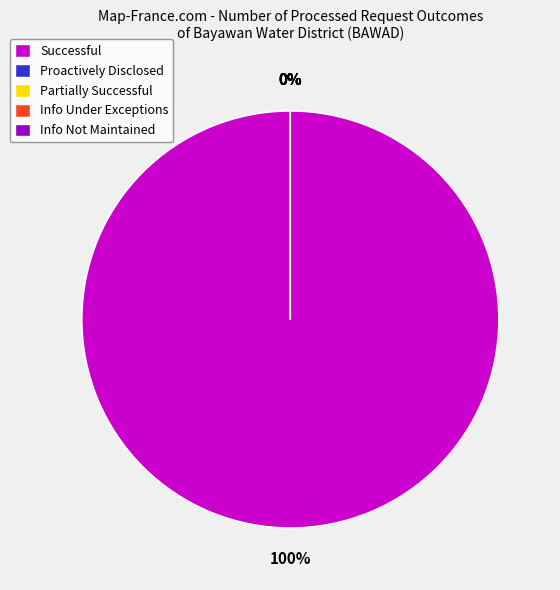

To the nearest percent, what is the difference between the Proactively Disclosed and Successful slice percentages?

100%